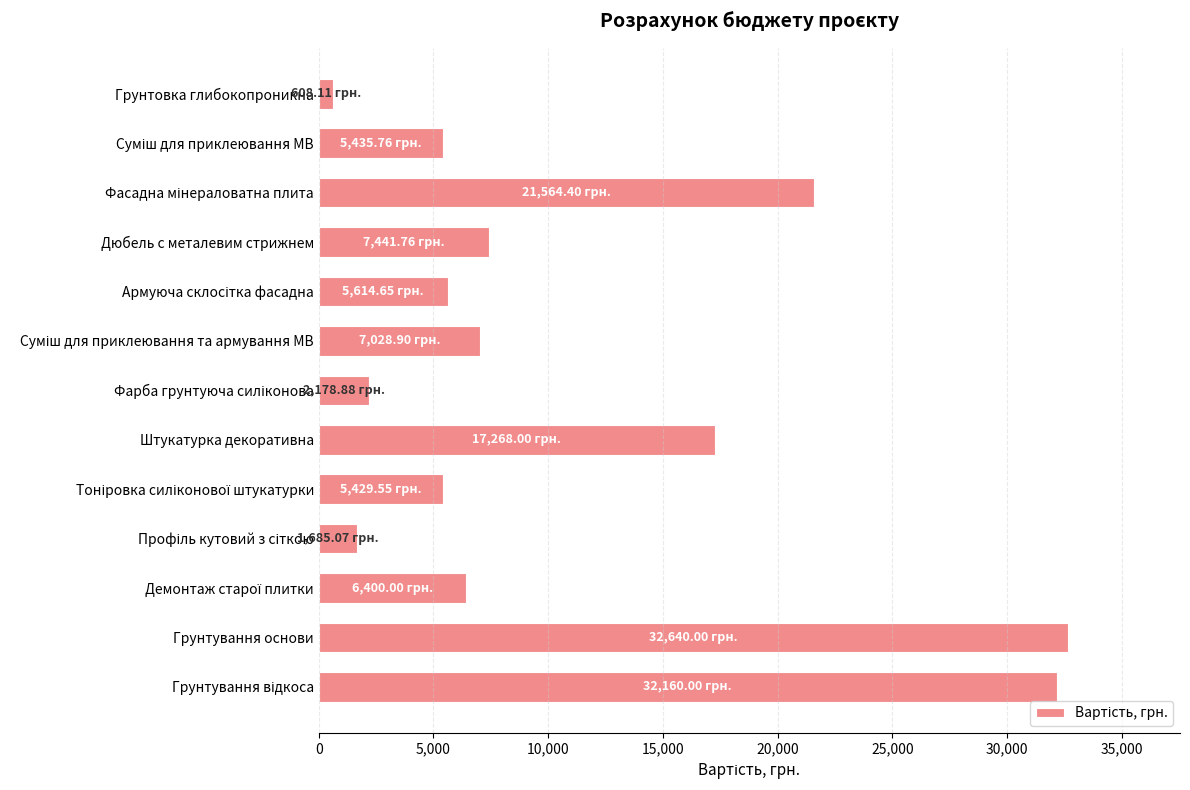

Which has a higher value, Штукатурка декоративна or Грунтовка глибокопроникна?

Штукатурка декоративна